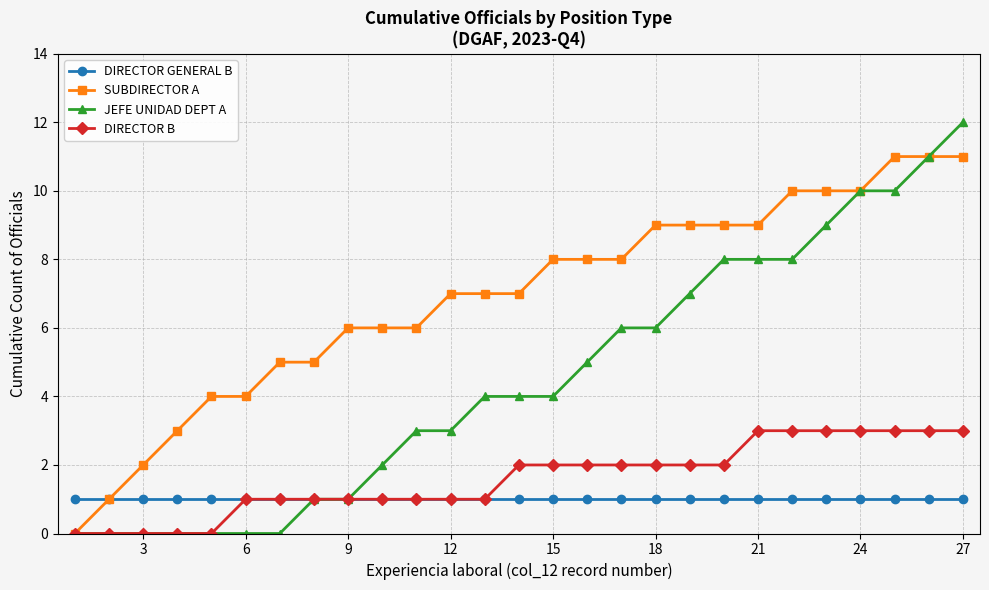

Which series has the widest spread of values?

JEFE UNIDAD DEPT A